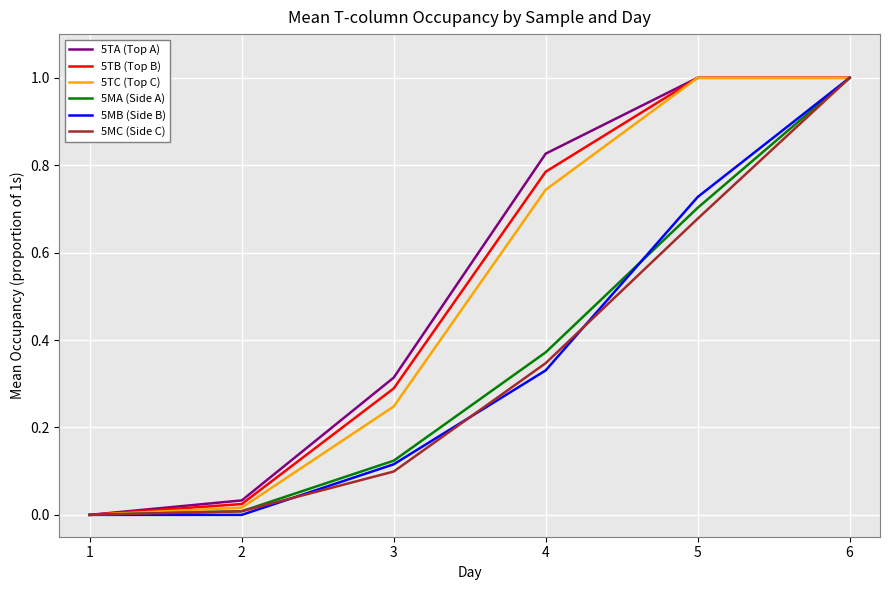

Does the chart have visible grid lines?

Yes